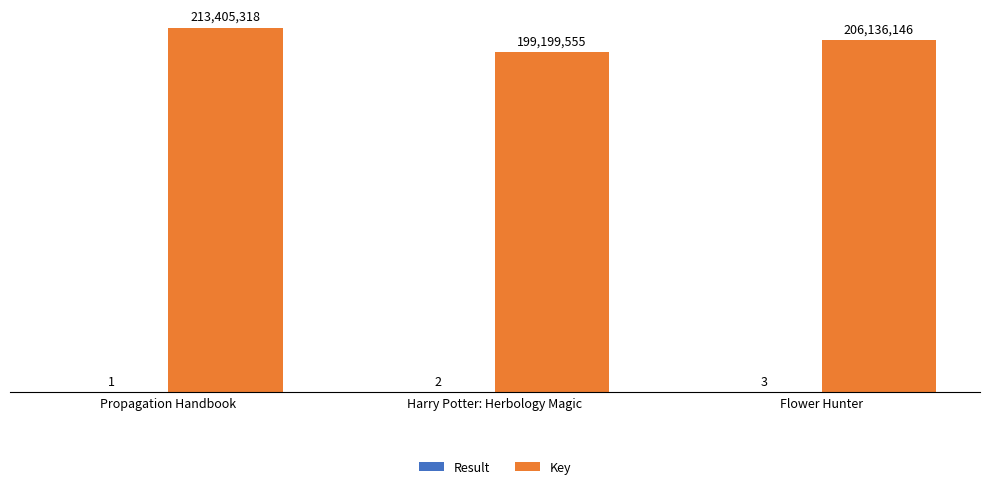

The Result series shows 4 at Flower Hunter. True or false?

False